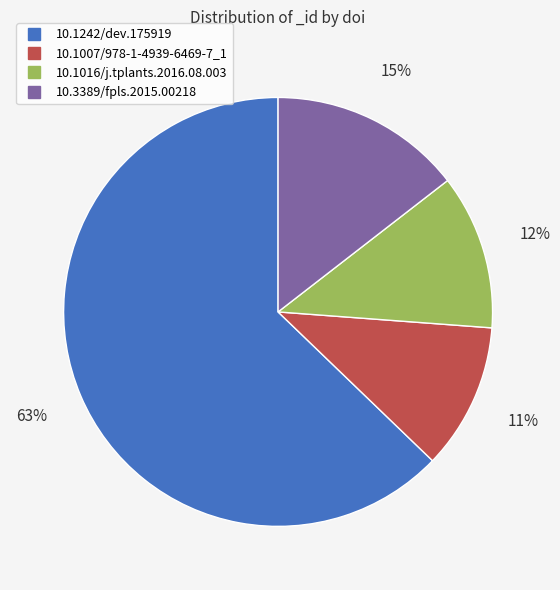

Combined, do 10.1016/j.tplants.2016.08.003 and 10.1007/978-1-4939-6469-7_1 account for over 50%?

No